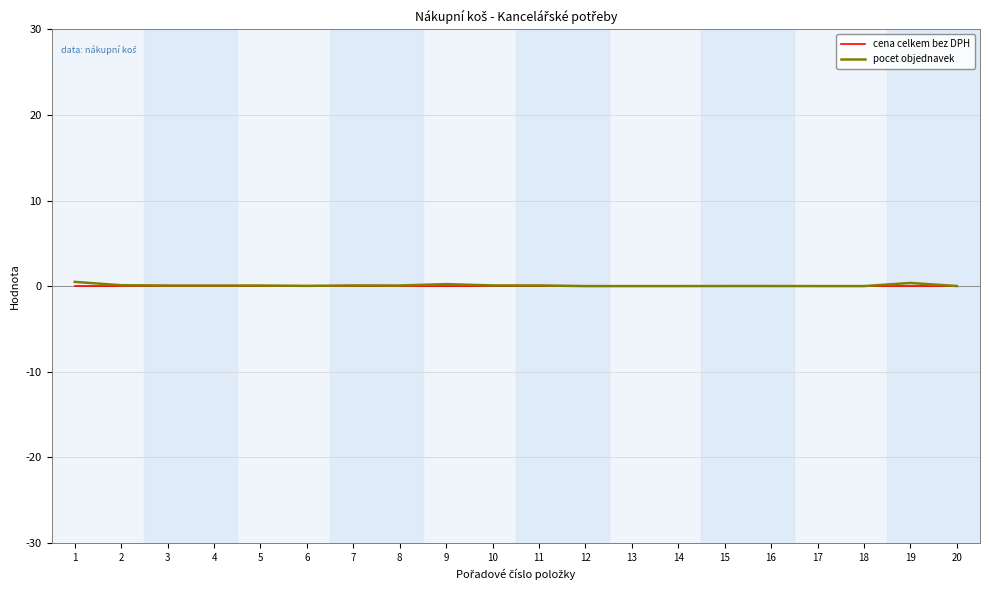

Count the number of data series in this chart.

2